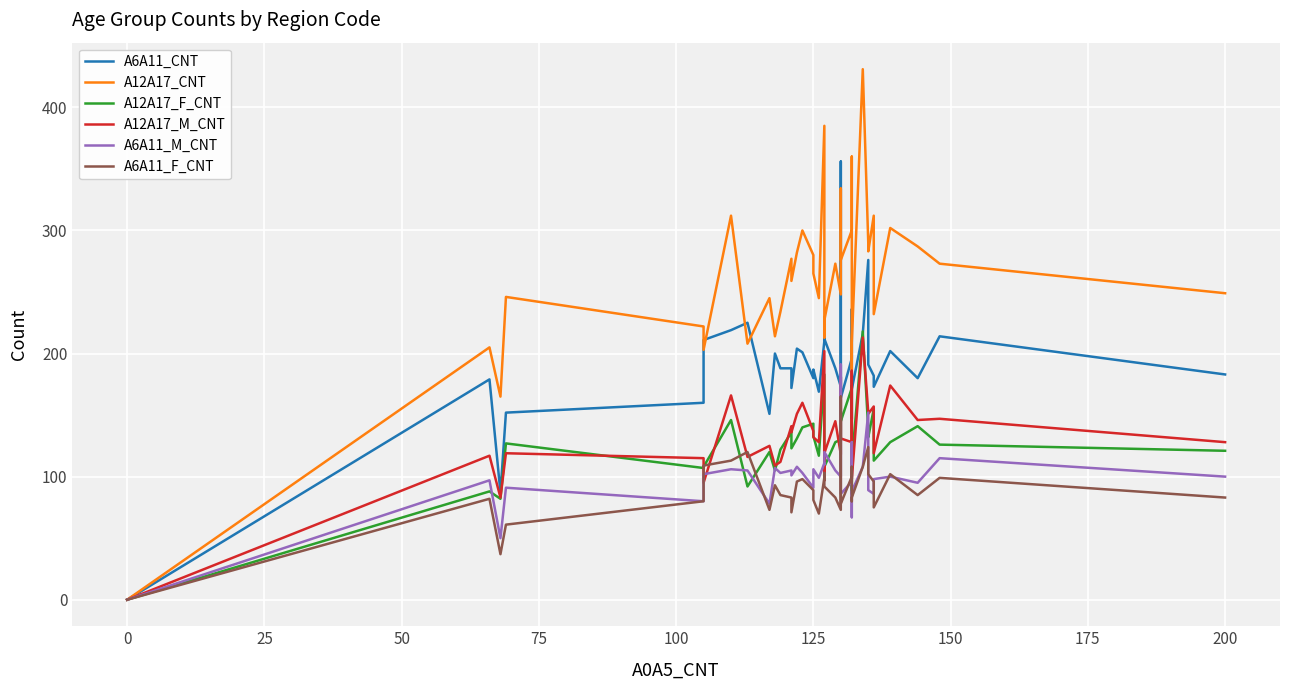

Does the chart display data point markers on the line(s)?

No